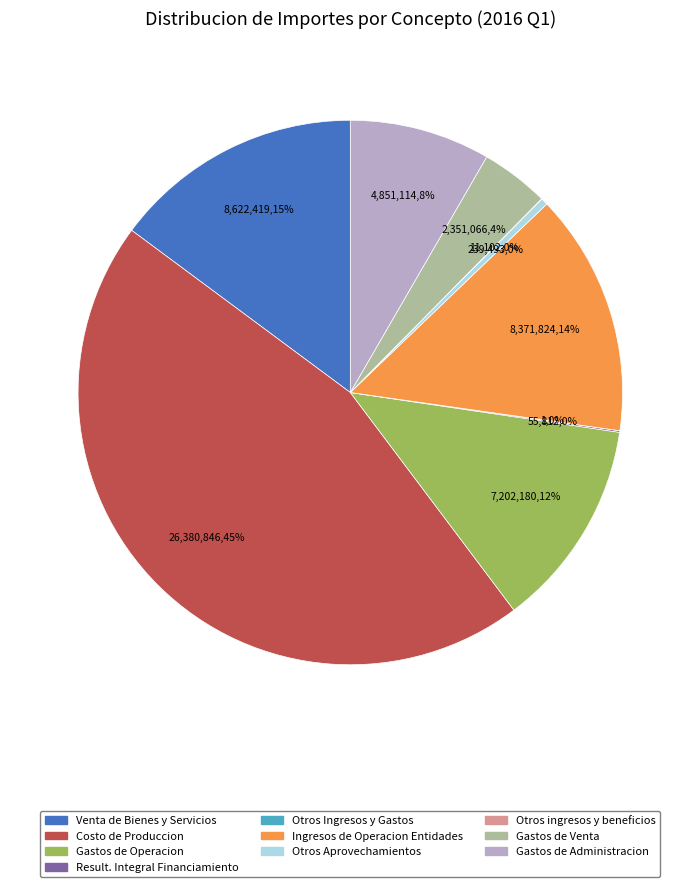

Which has a higher value, Resultado Integral de Financiamiento or Gastos de Operacion?

Gastos de Operacion